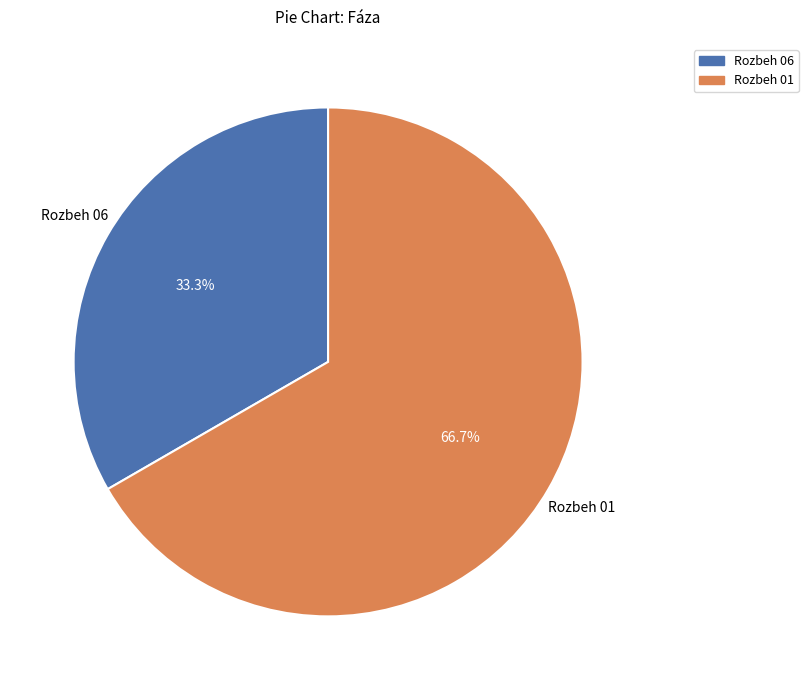

To the nearest percent, what is the average slice percentage?

50%